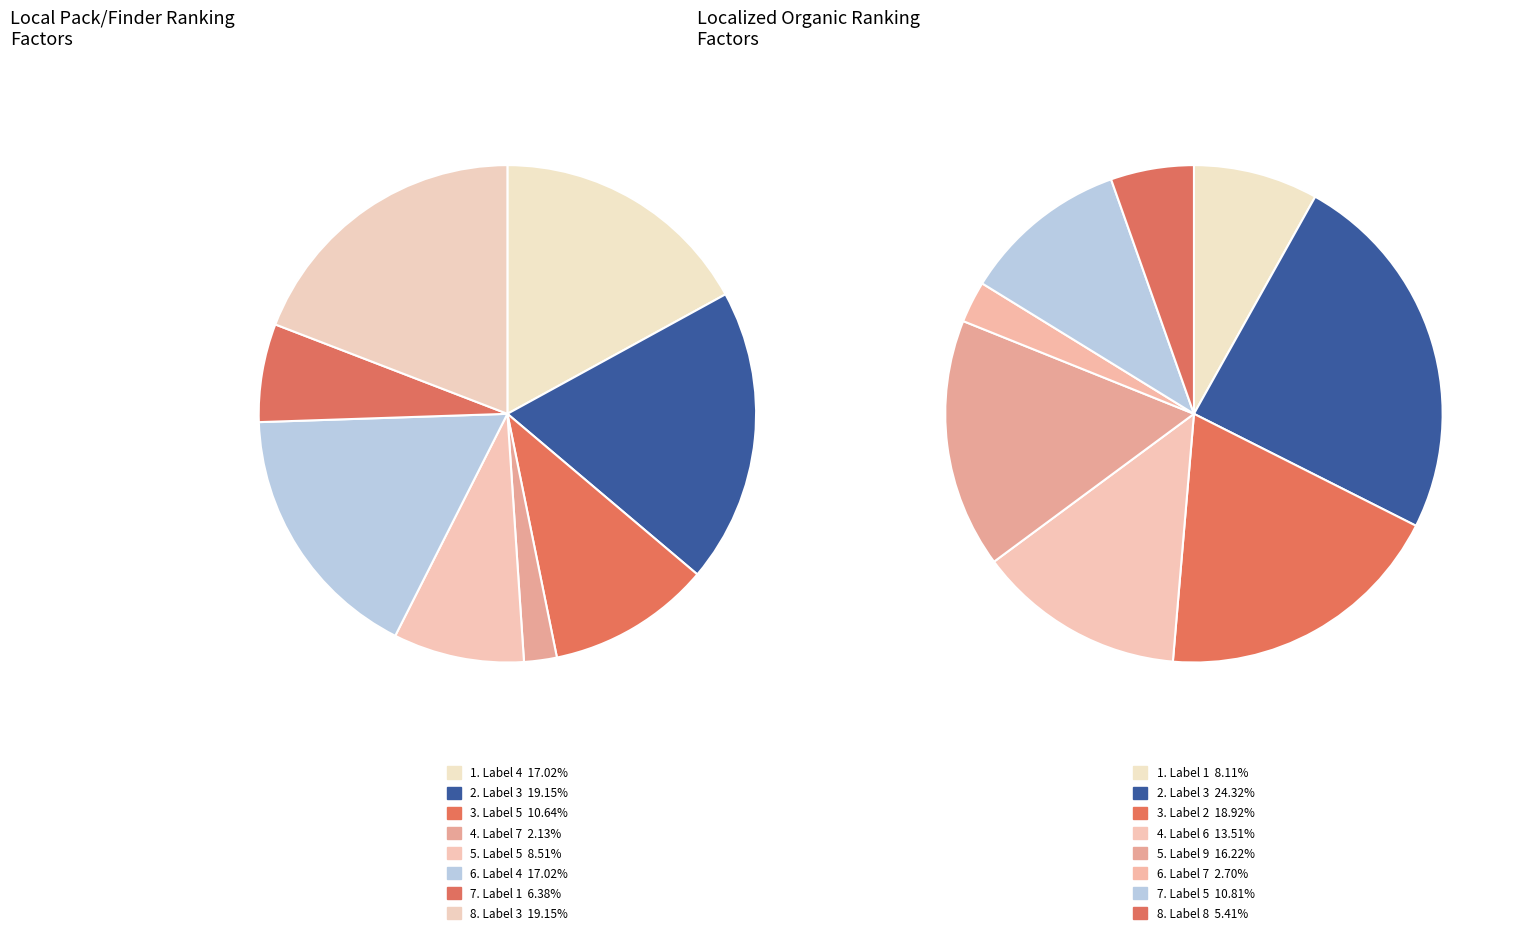

Is there any slice that represents more than half of the pie?

No